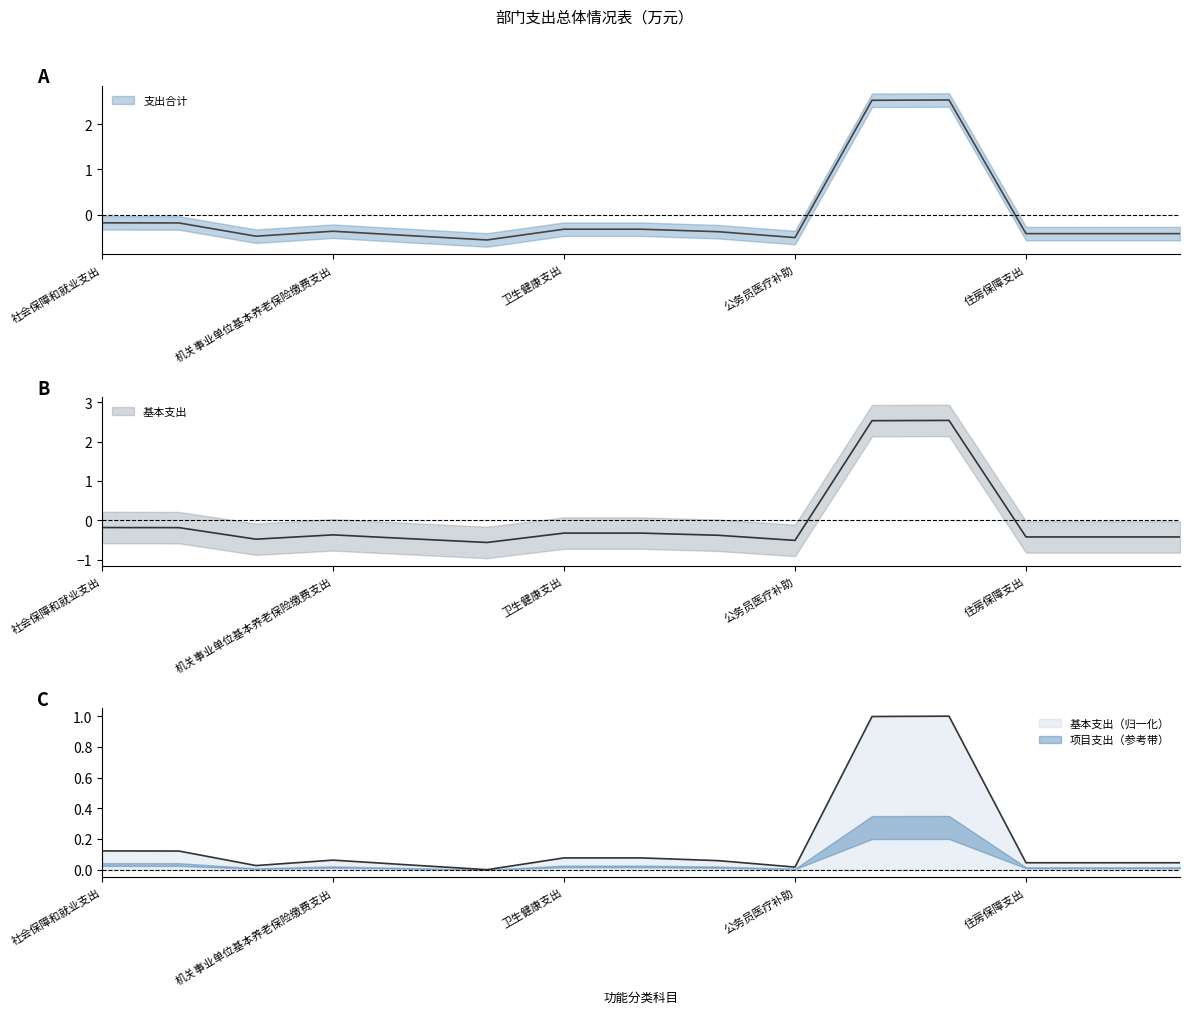

How many interior local peaks does the 支出合计 series have?

2